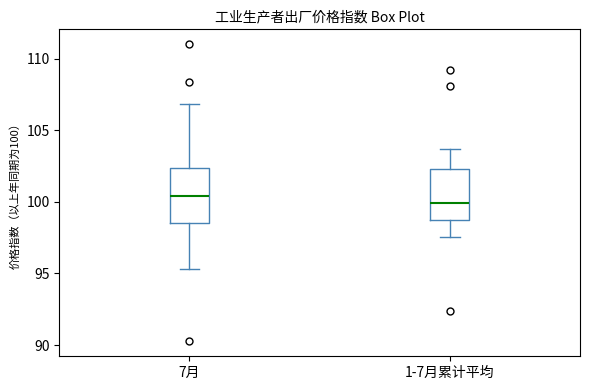

Reading left to right, transcribe this box plot: for each box, give where its median line is, the range the box spans, and where its two whiskers end, as read against the y-axis. The values are not printed on the chart, so give them approximately, as read against the axis.

7月: median 100.5, box 98.5 to 102.5, whiskers 95.5 to 107.0
1-7月累计平均: median 100.0, box 98.5 to 102.5, whiskers 97.5 to 103.5